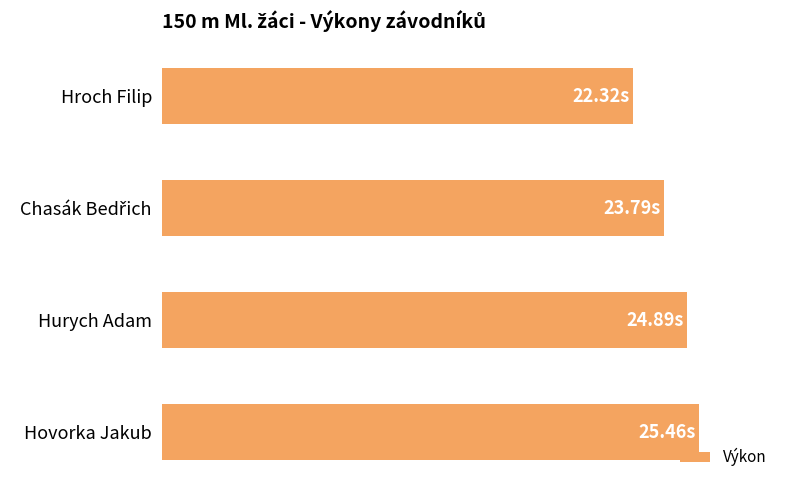

How many series are shown in this chart?

1